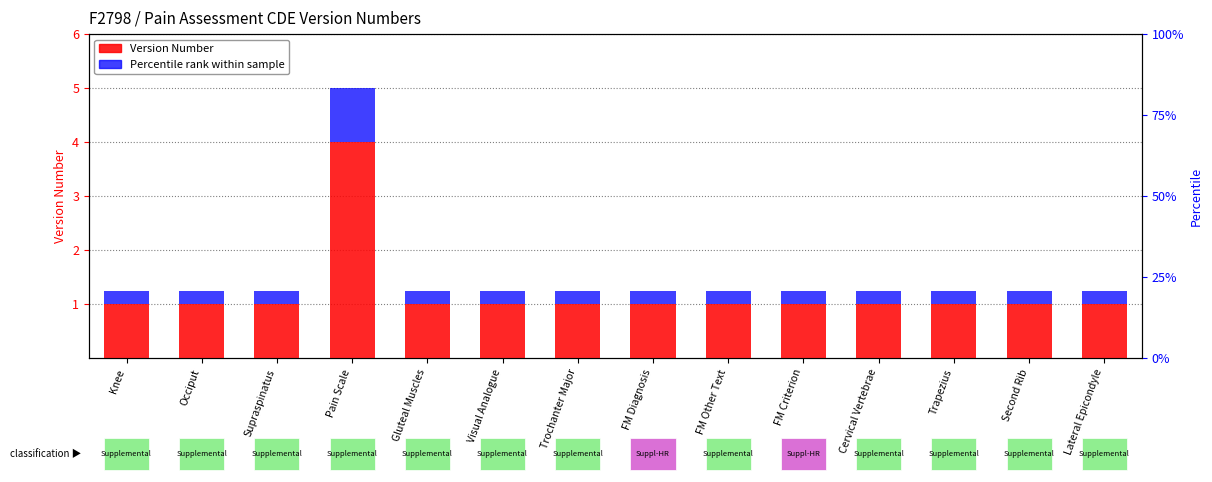

What is the value of the Percentile rank bar at the 11th from the left?

0.2